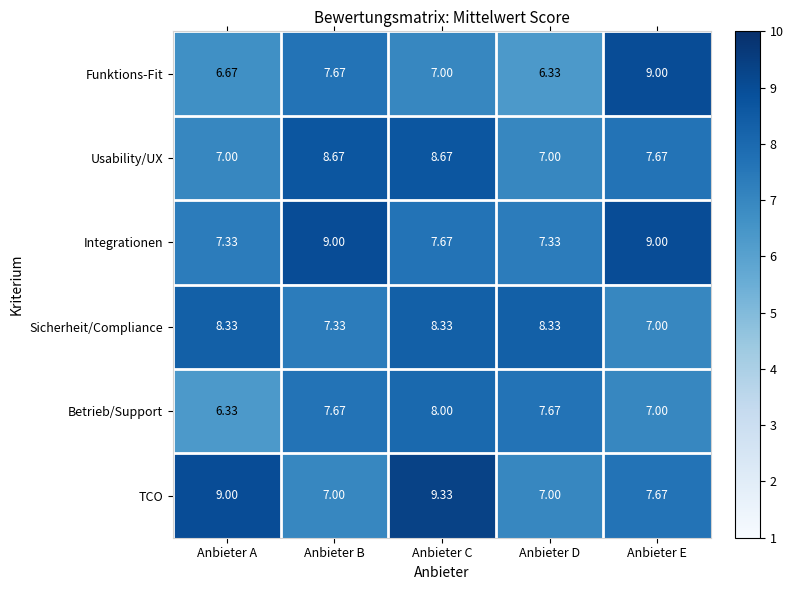

At which label does Sicherheit/Compliance first exceed 8?

Anbieter A